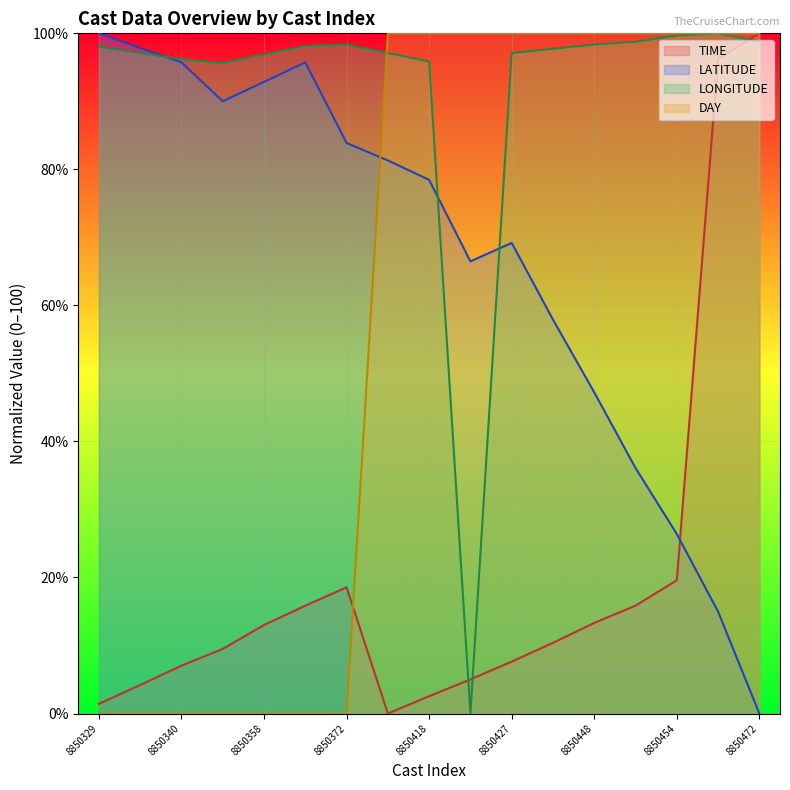

What is the difference between the maximum and second lowest values in the LATITUDE series?

85.0